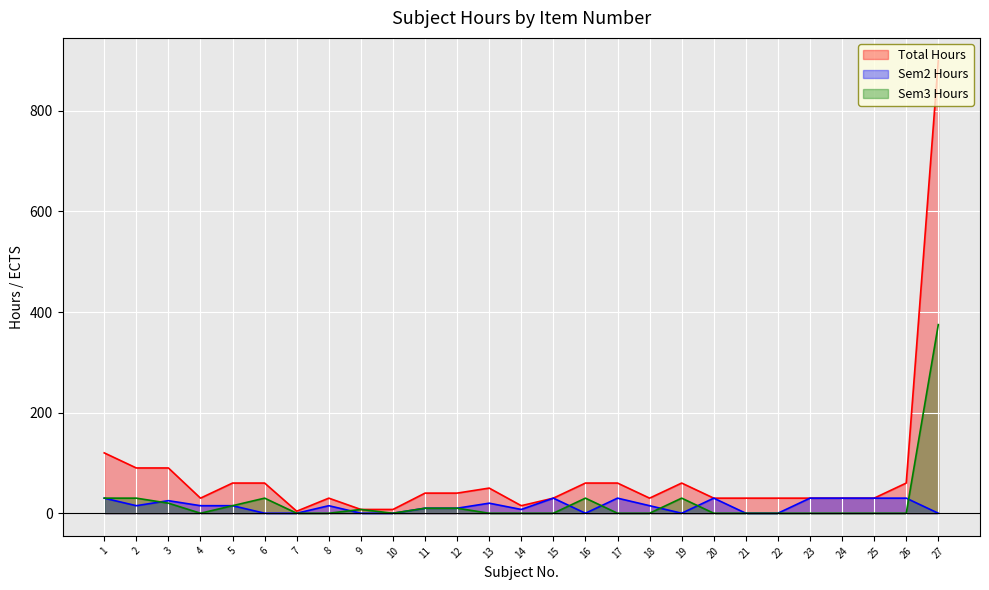

What is the total value across all series at 11?

60.0